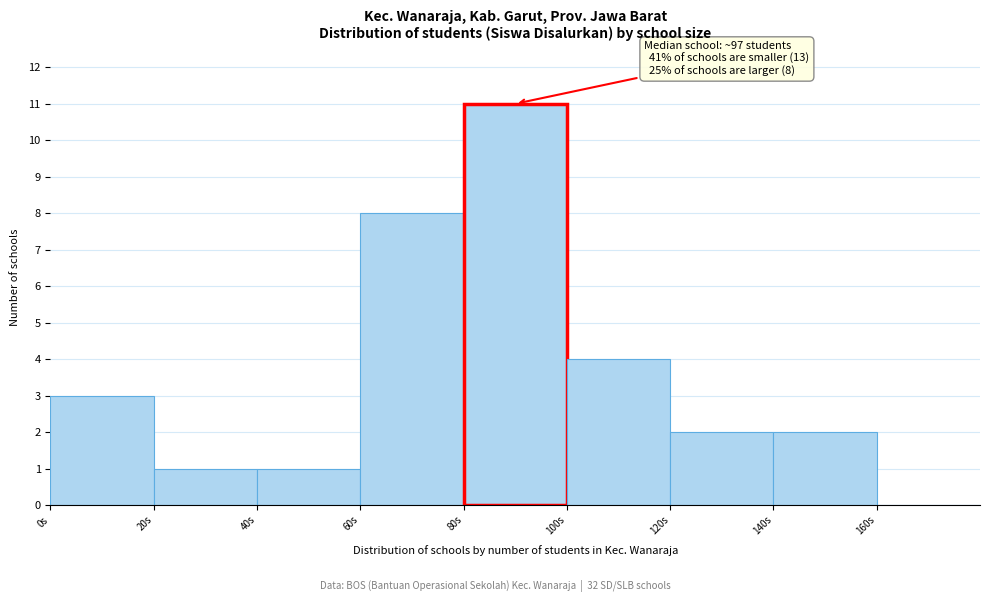

Over which range of the x-axis is the bar tallest?

80 to 100